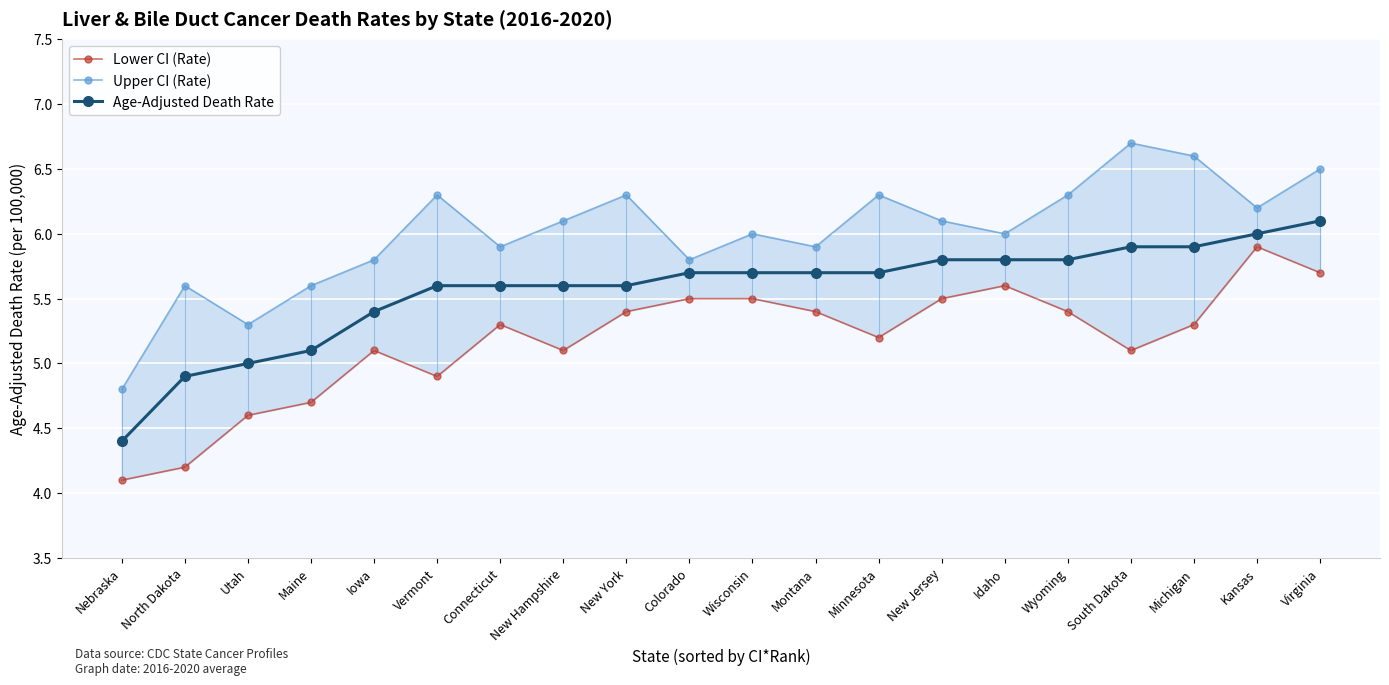

How many categories are shown in the chart?

20